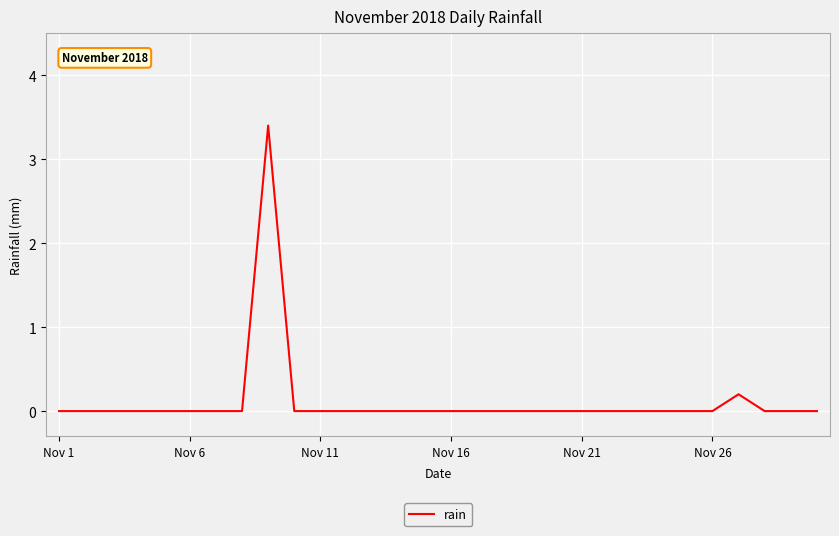

What is the greatest value displayed?

3.4